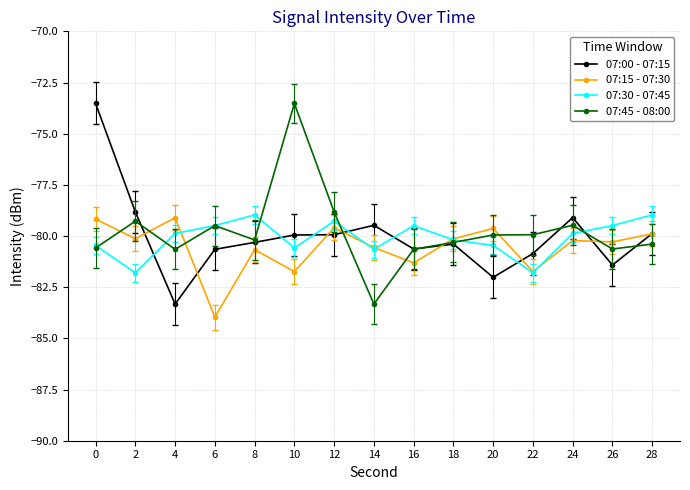

What is the value of the 07:00 - 07:15 point at the 4th from the left?

-80.7